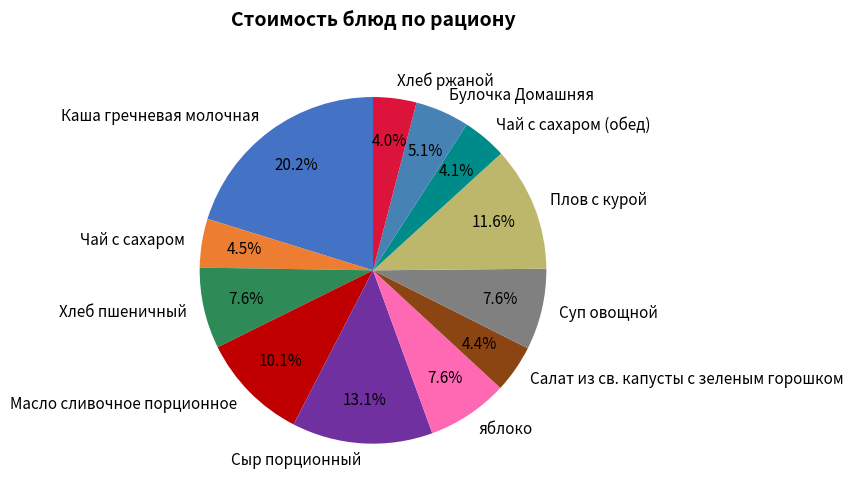

What percentage do Хлеб пшеничный and Чай с сахаром together represent?

12.1%